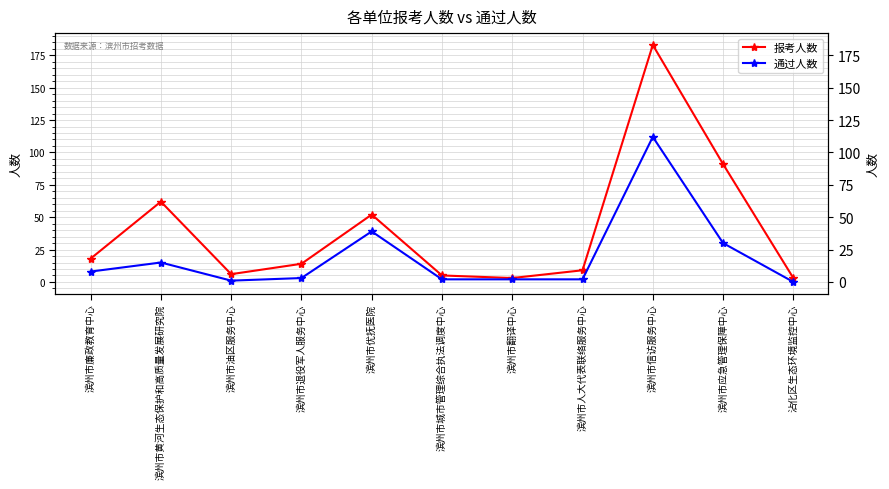

True or false: 通过人数 and 报考人数 cross at least once.

False